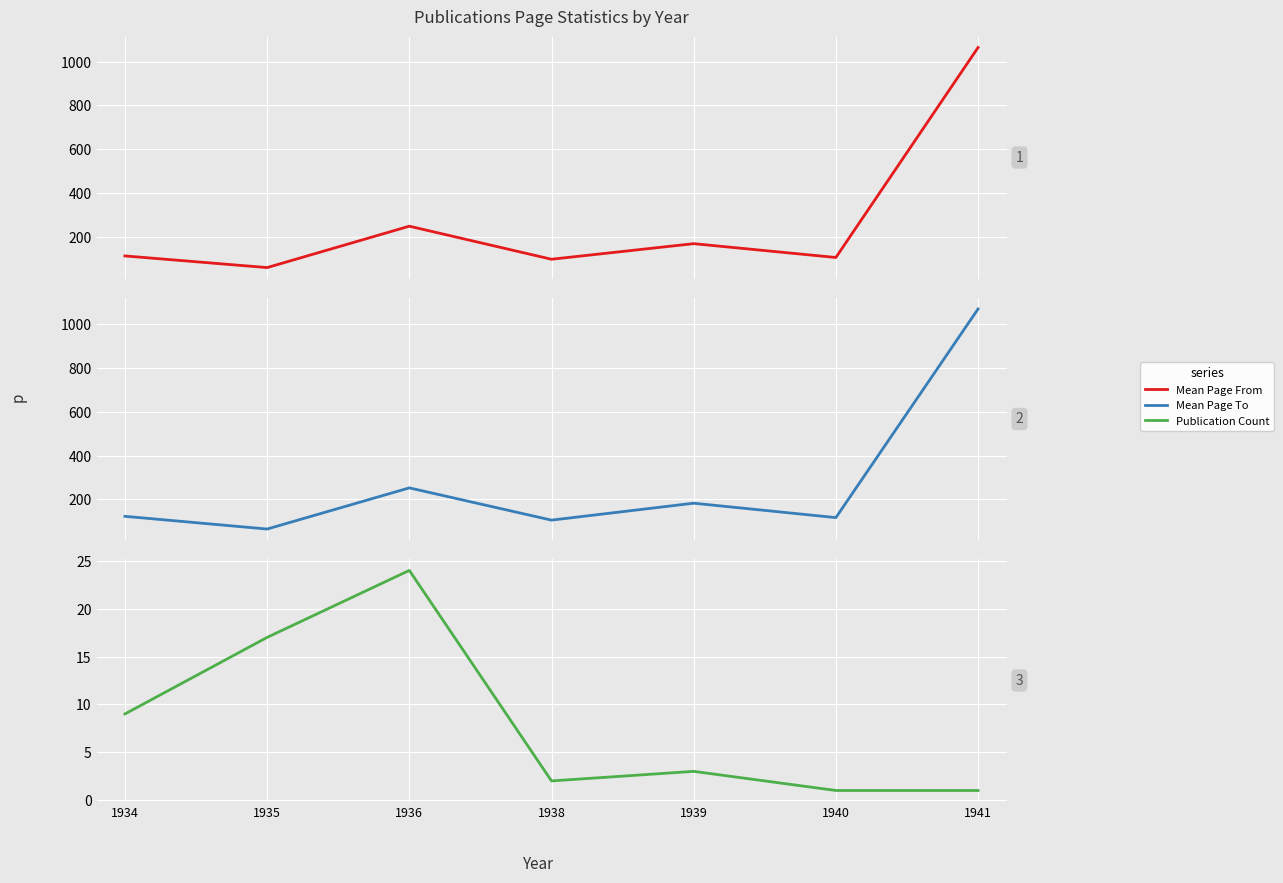

Is it true that Mean Page To equals 187.7 at 1938?

False